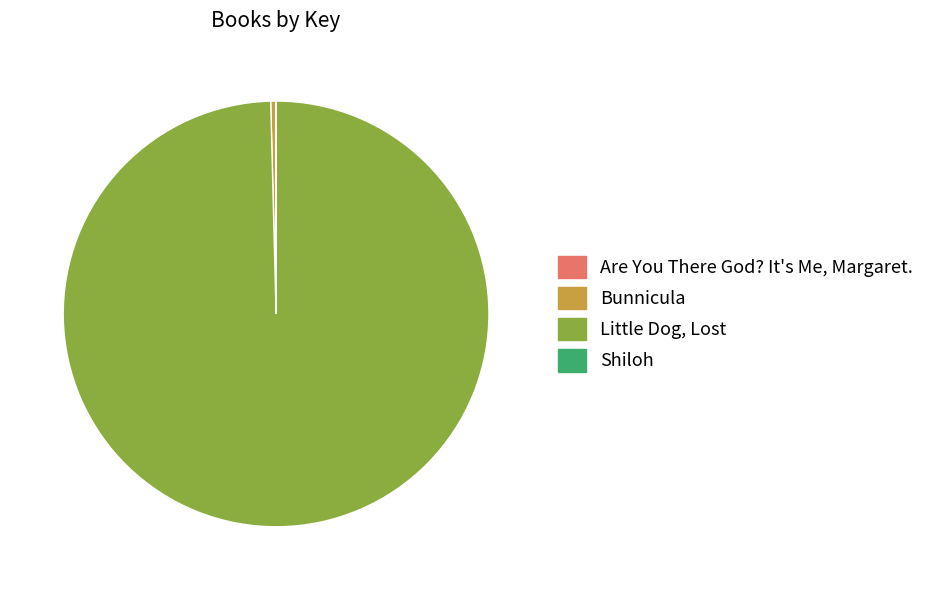

Approximately how many times larger is the value at Little Dog, Lost compared to Bunnicula?

251.2